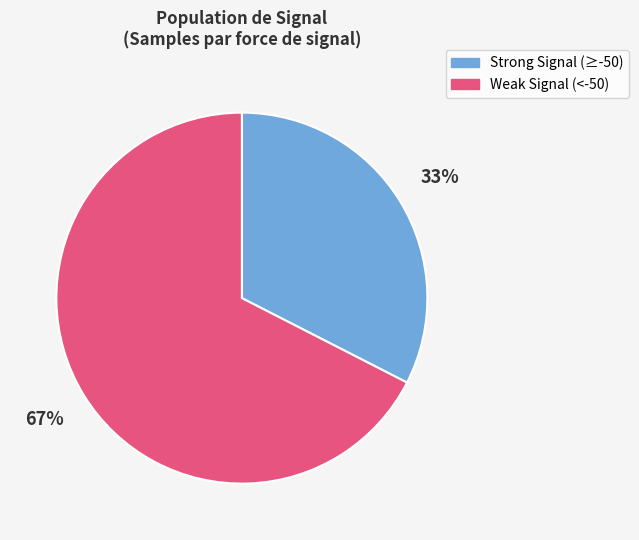

Is there a majority slice in this chart?

Yes